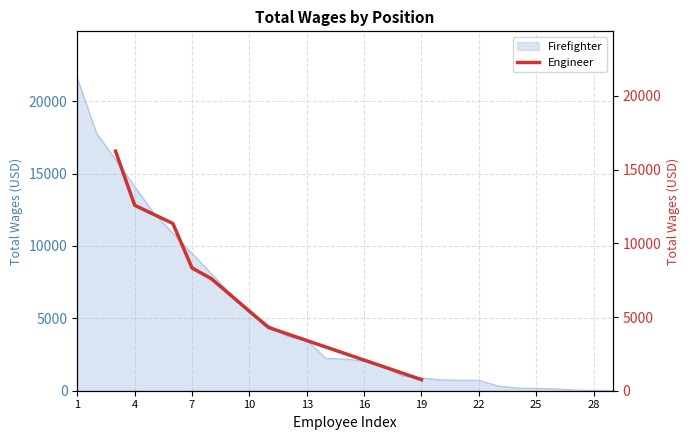

What value does the data have at 19?

750